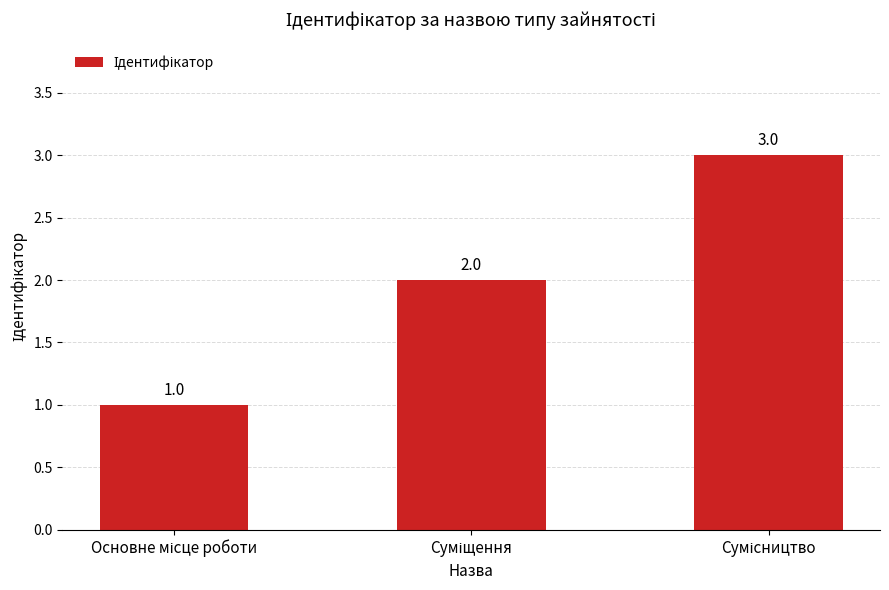

What is the value of the 3rd bar from the left?

3